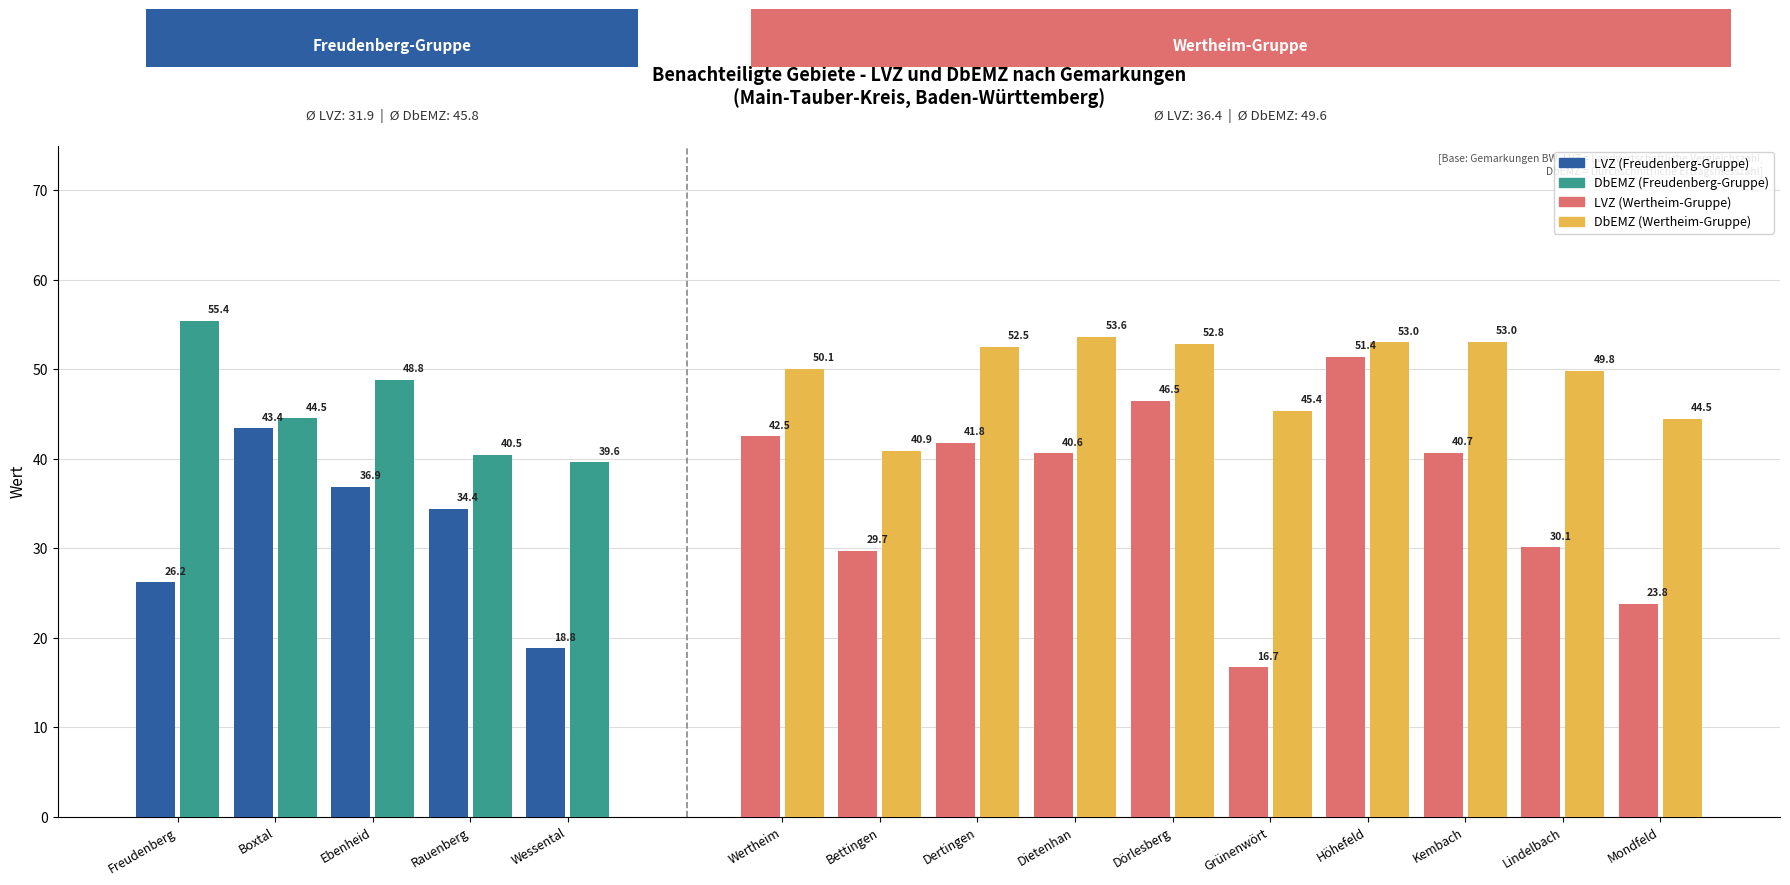

Rank the series at Ebenheid from highest to lowest value.

DbEMZ, LVZ